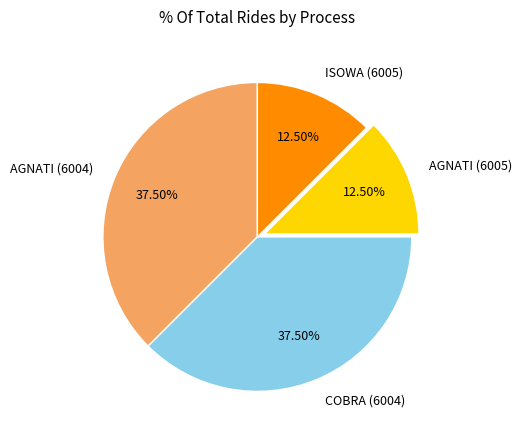

Is there a majority slice in this chart?

No